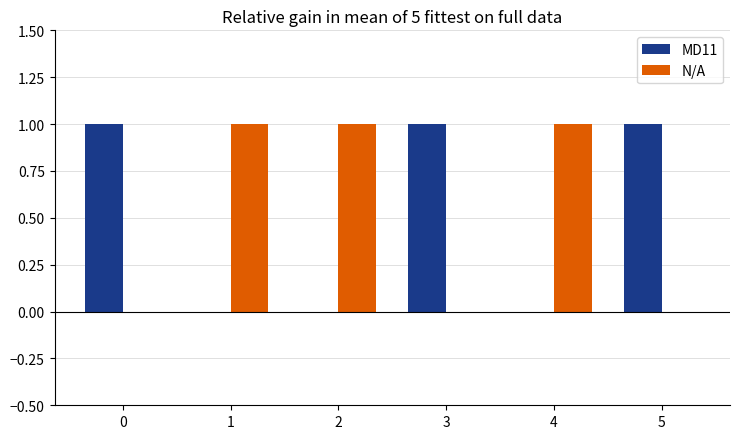

How many distinct data groups are displayed?

2